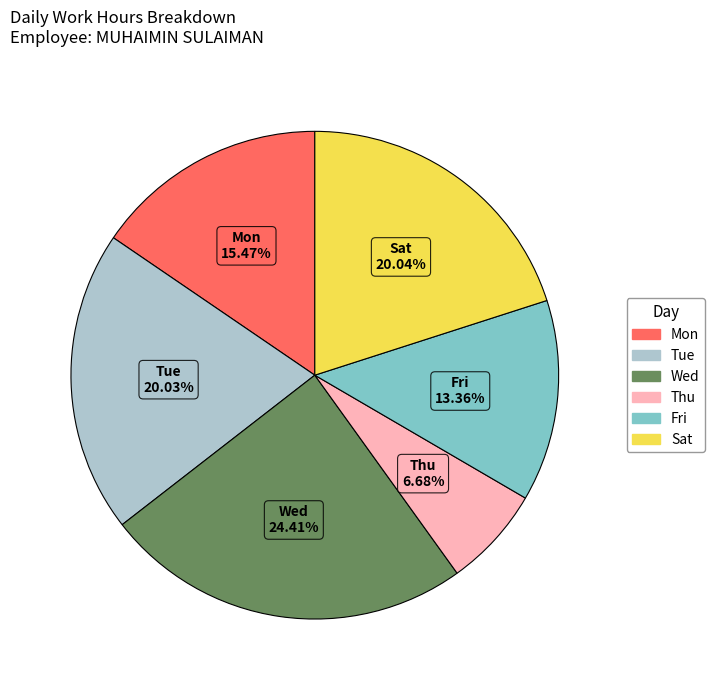

Is there any slice that represents more than half of the pie?

No